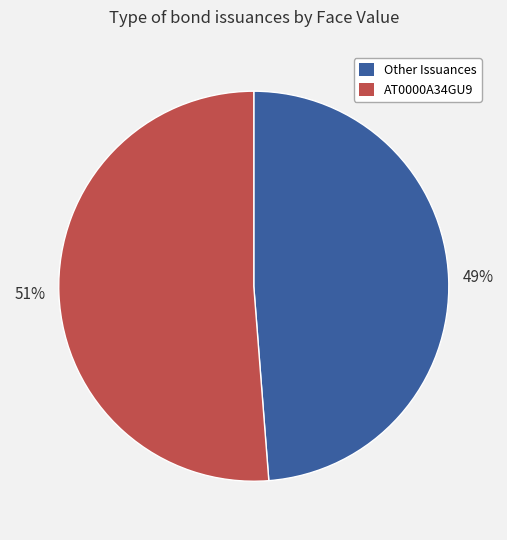

To the nearest percent, what is the difference between the largest and smallest slice percentages?

2%